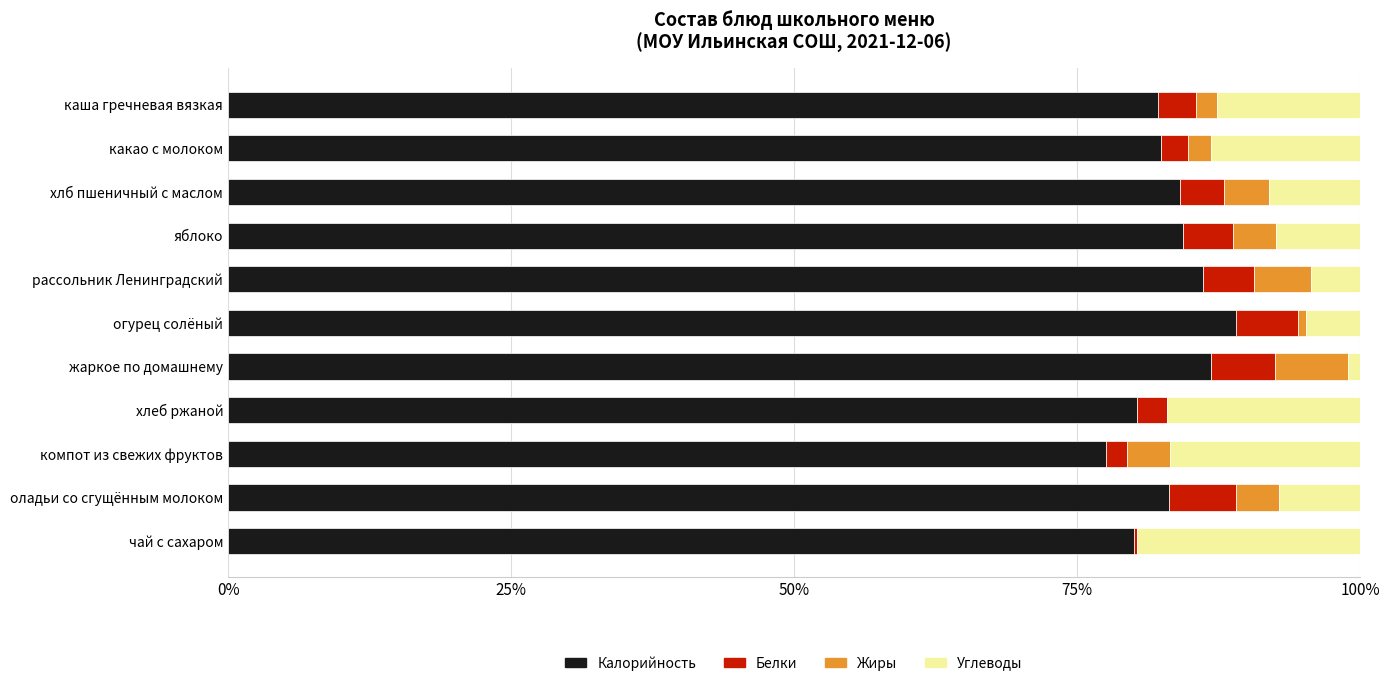

What are all the series names shown in the legend?

Калорийность, Белки, Жиры, Углеводы